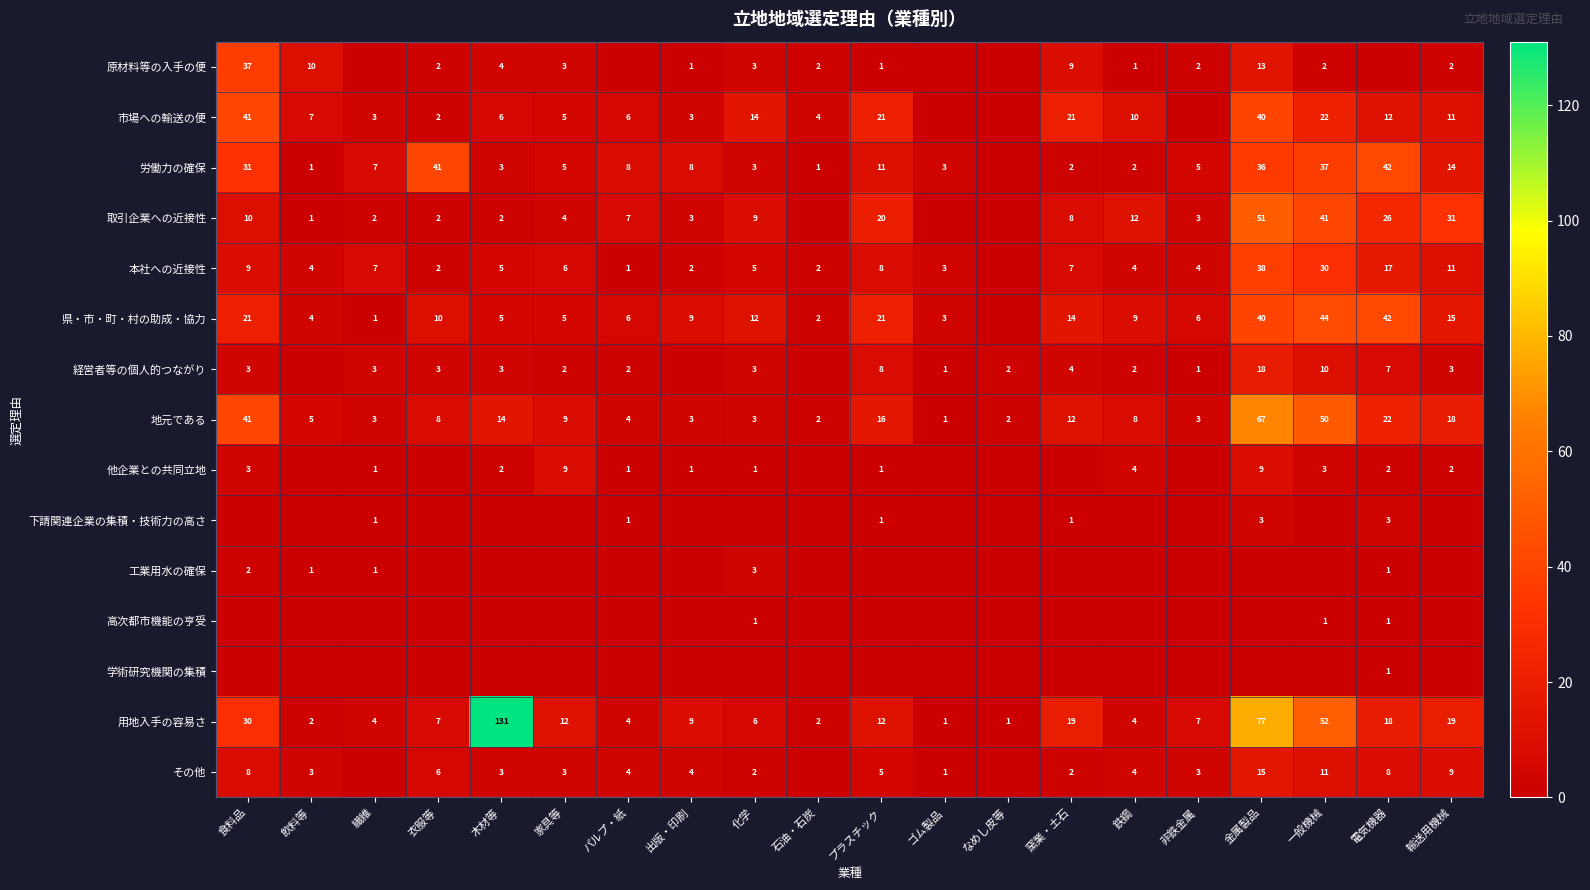

How many categories are shown in the chart?

20